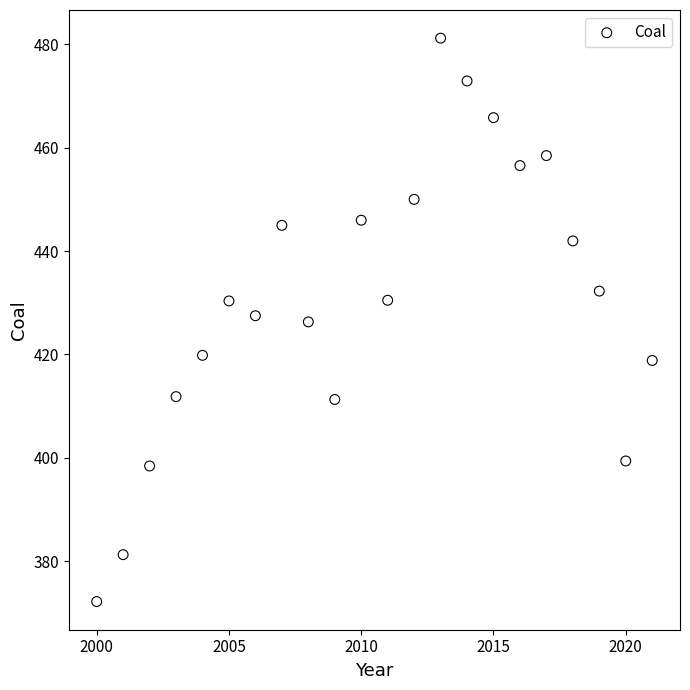

What is the range of Y values (max minus min)?

109.1